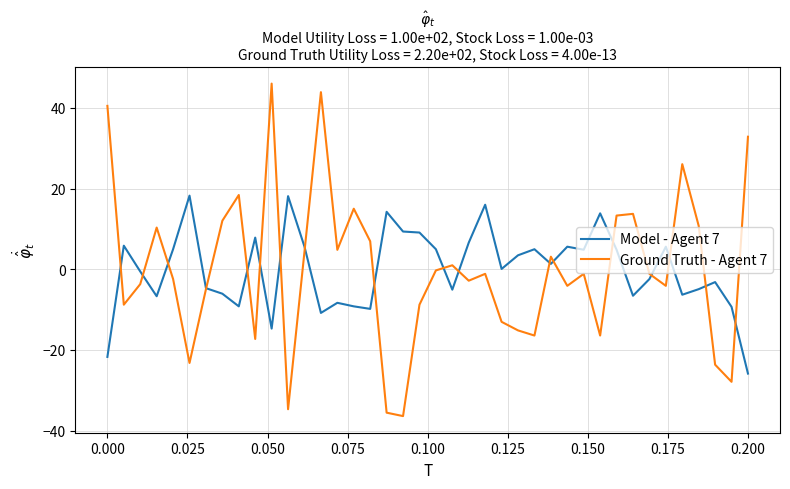

What is the difference between the second highest and minimum values in the Ground Truth - Agent 7 series?

80.3